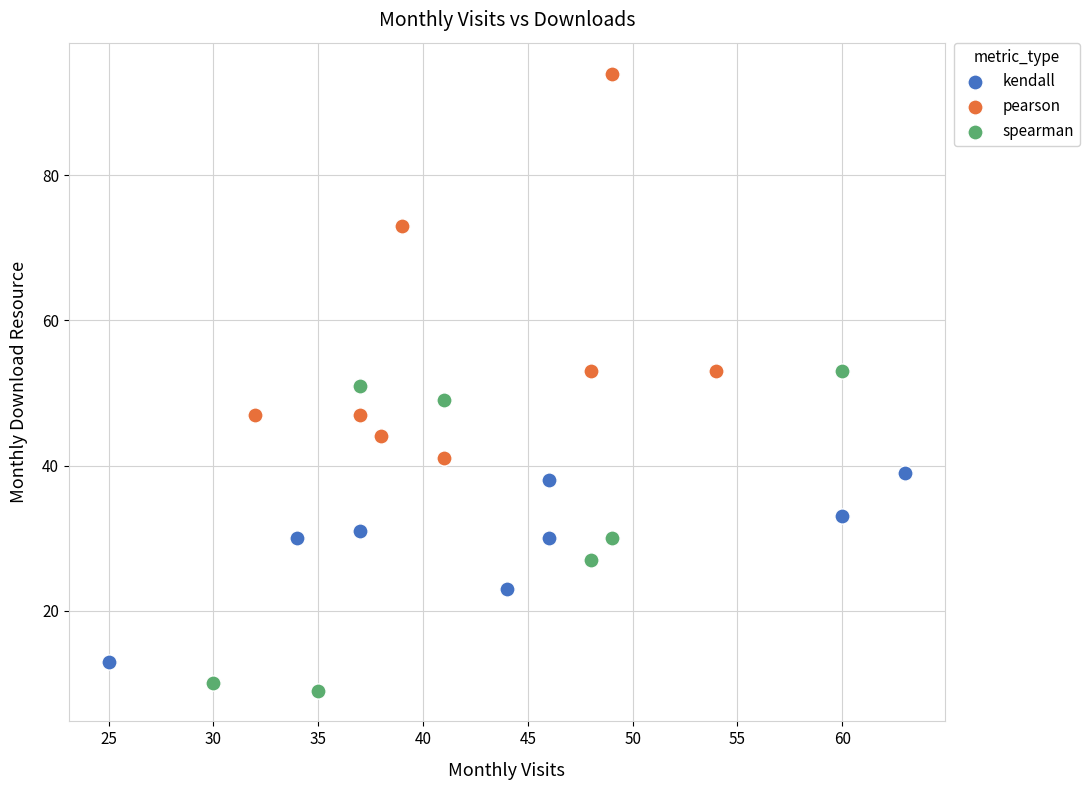

Which series reaches the maximum Y coordinate?

pearson